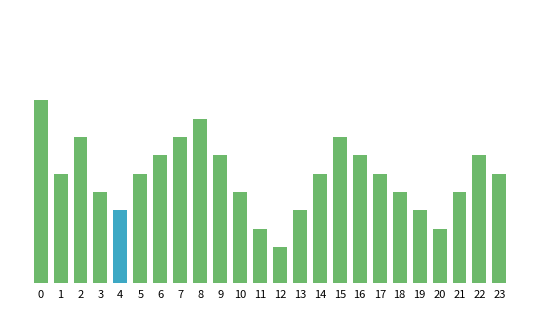

What is the average value?

9.8